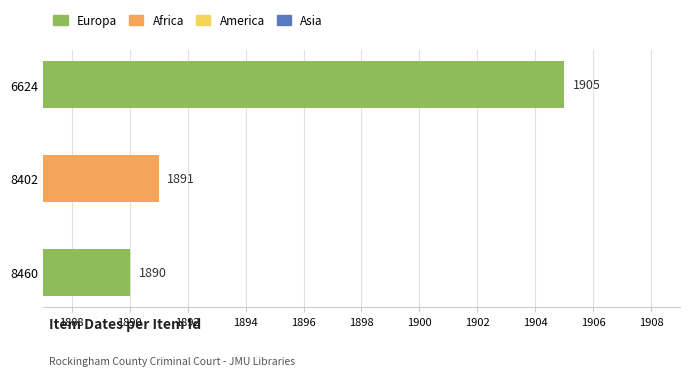

List the labels in order of value, largest first.

6624, 8402, 8460